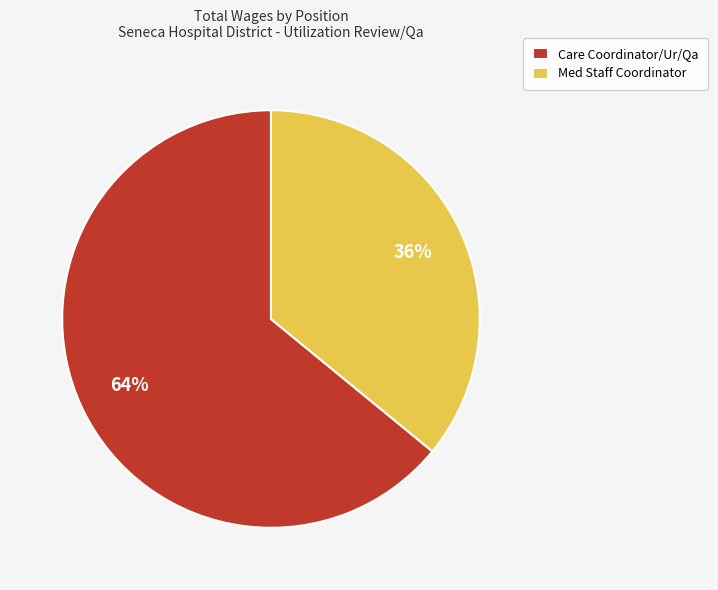

What percentage is the Care Coordinator/Ur/Qa slice, to the nearest percent?

64%